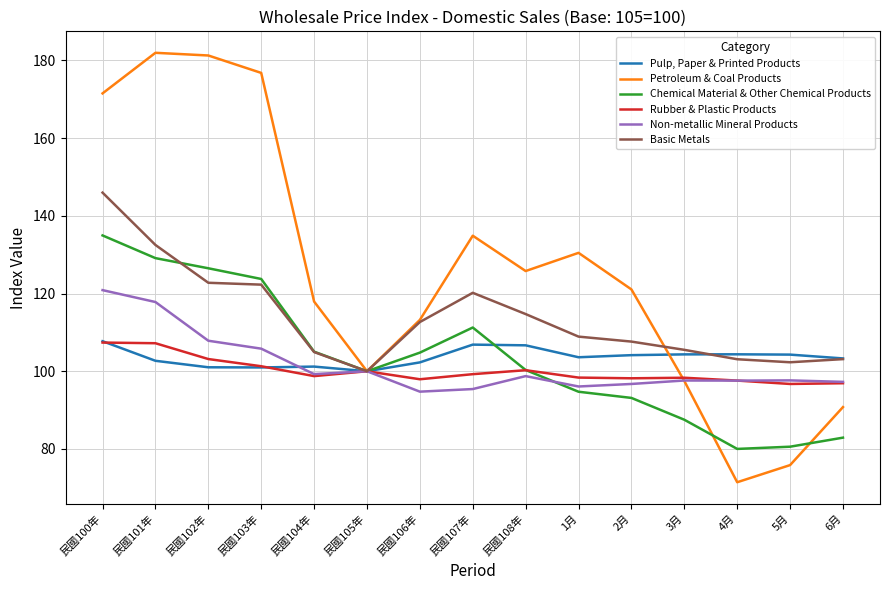

True or false: Chemical Material & Other Chemical Products has a value of 172.9 at 民國101年.

False